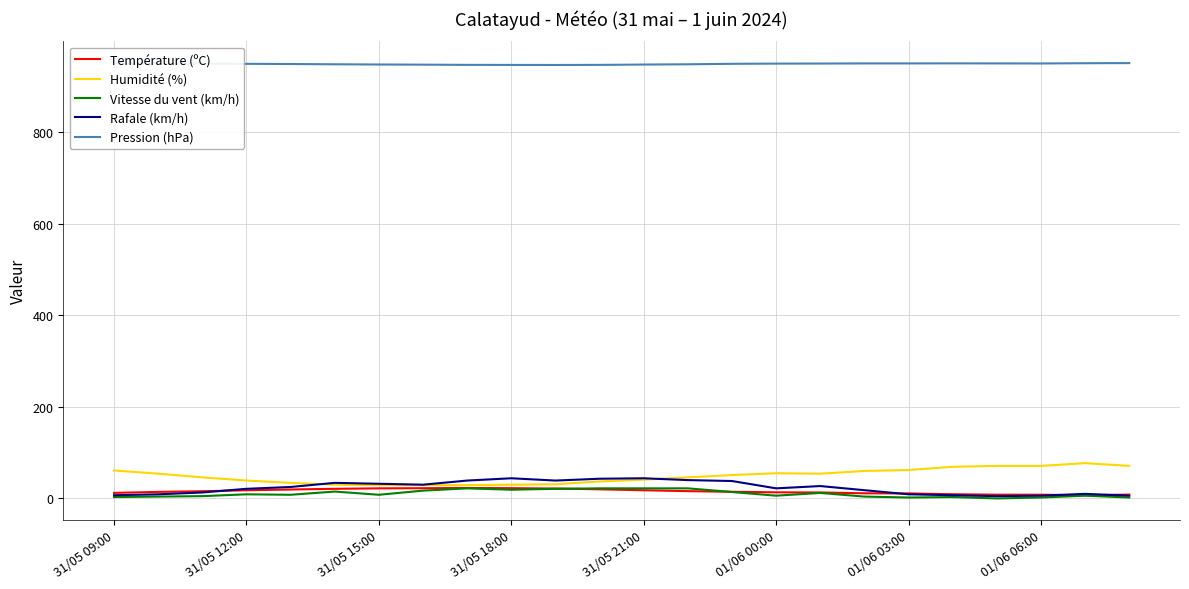

True or false: Pression (hPa) and Vitesse du vent (km/h) cross at least once.

False